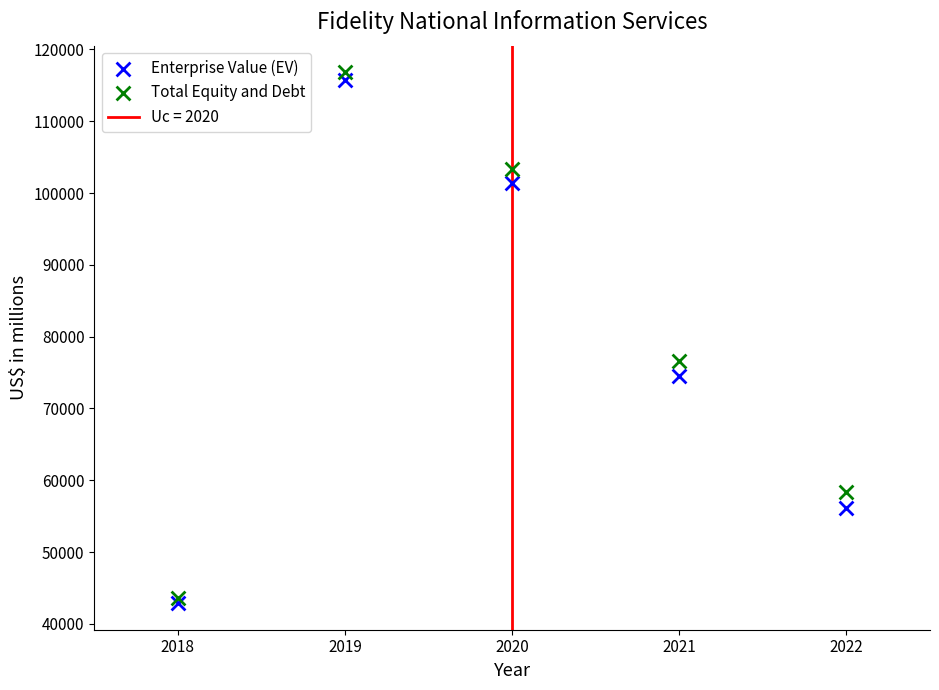

Across all series, what Y value is closest to 79857?

76599